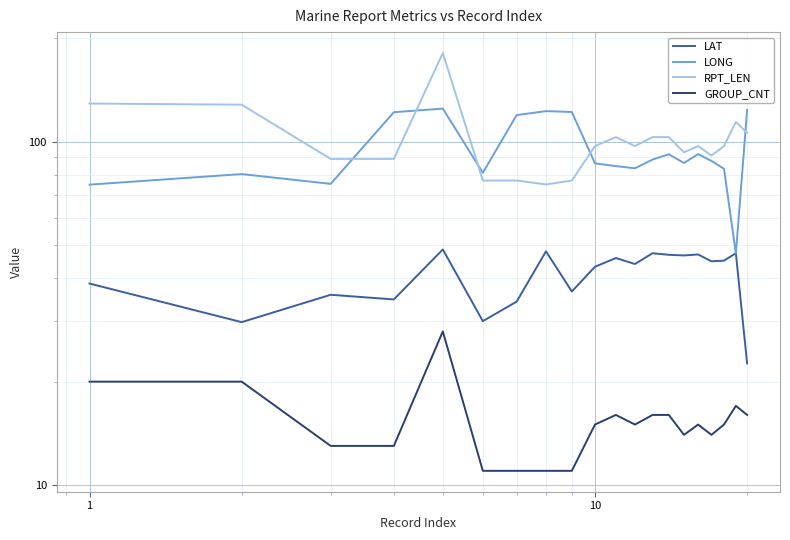

How many data points in RPT_LEN are less than 97?

8